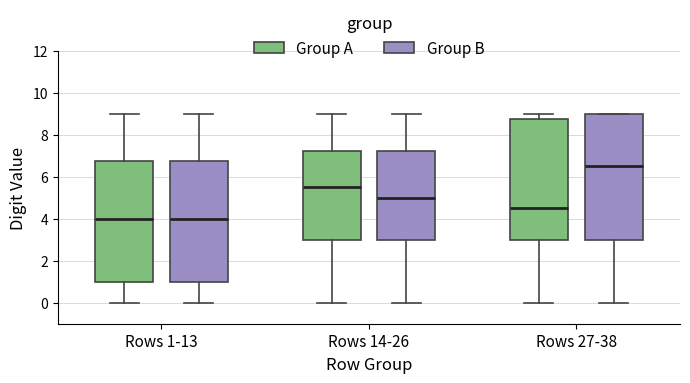

Reading left to right, read every box against the y-axis: the position of its median line, the range the box covers, and the ends of its whiskers. The values are not printed on the chart, so give them approximately, as read against the axis.

Rows 1-13 (Group A): median 4.0, box 1.0 to 6.8, whiskers 0.0 to 9.0
Rows 1-13 (Group B): median 4.0, box 1.0 to 6.8, whiskers 0.0 to 9.0
Rows 14-26 (Group A): median 5.6, box 3.0 to 7.2, whiskers 0.0 to 9.0
Rows 14-26 (Group B): median 5.0, box 3.0 to 7.2, whiskers 0.0 to 9.0
Rows 27-38 (Group A): median 4.6, box 3.0 to 8.8, whiskers 0.0 to 9.0
Rows 27-38 (Group B): median 6.6, box 3.0 to 9.0, whiskers 0.0 to 9.0